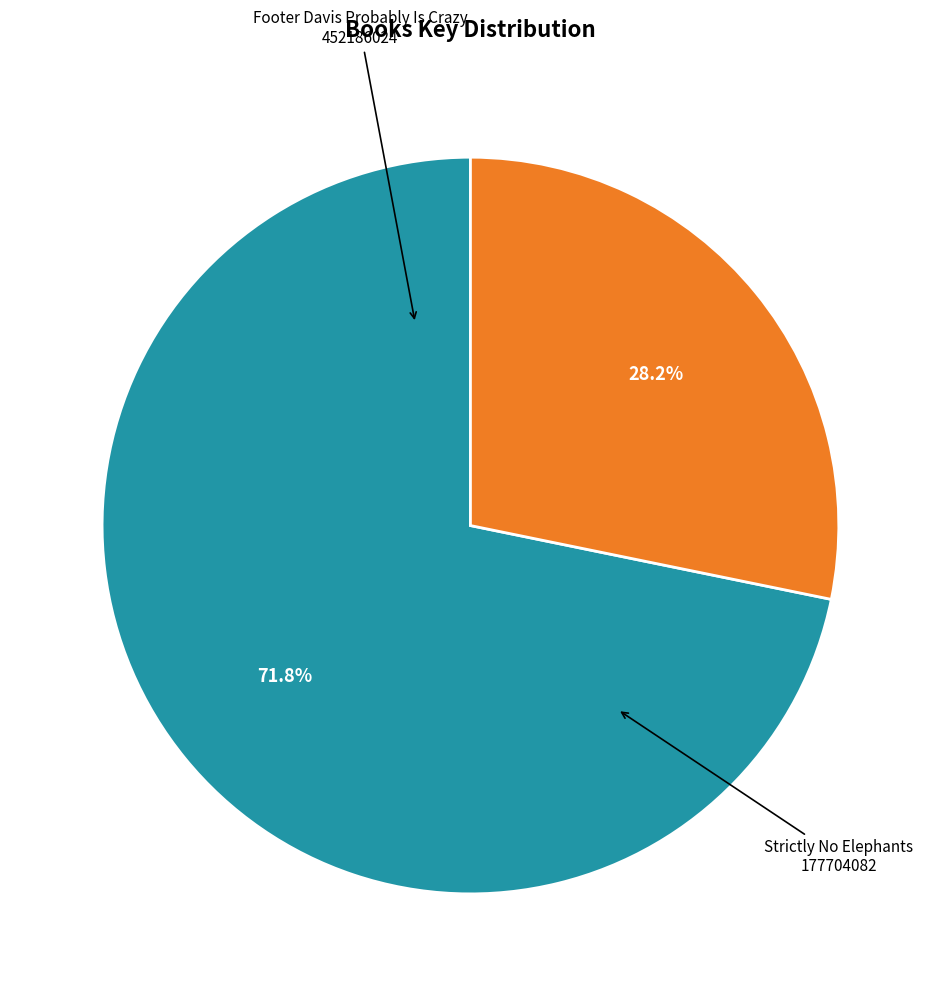

Does any single category account for the majority?

Yes